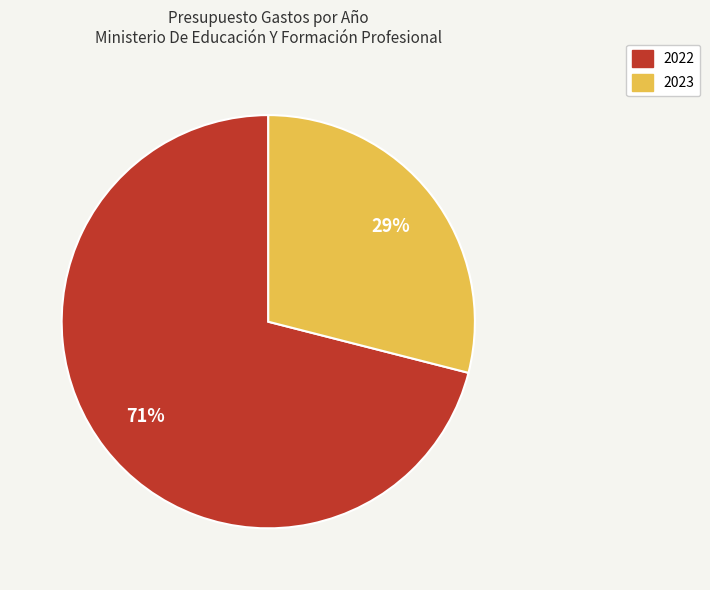

How many segments does this pie chart have?

2